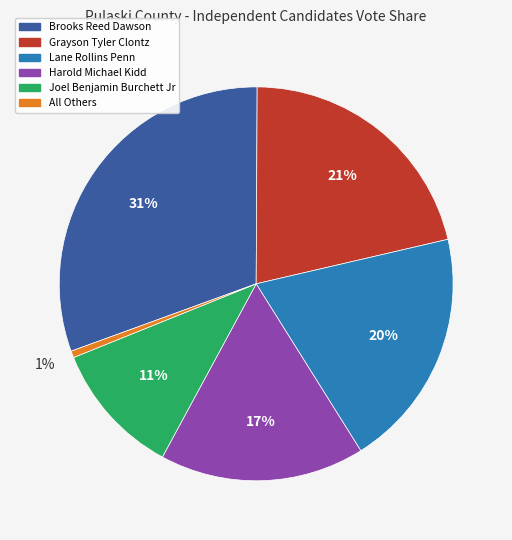

What percentage is the Harold Michael Kidd slice, to the nearest percent?

17%